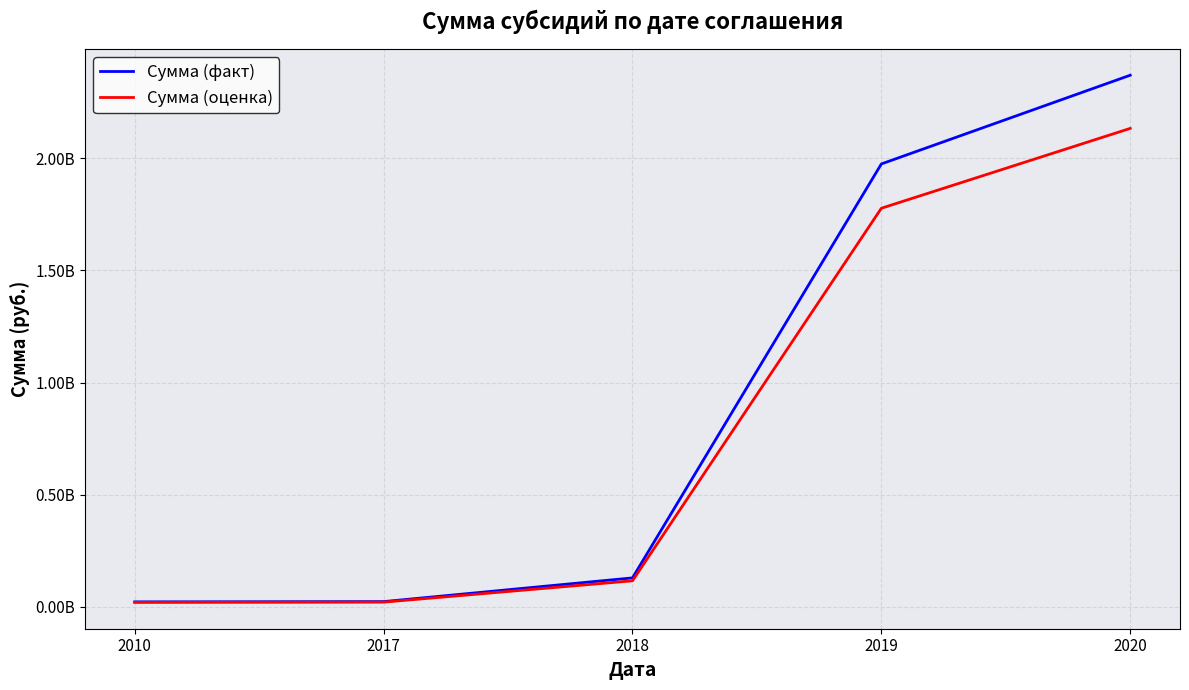

Reading left to right, what are all the values shown in this chart?

Сумма (факт): 2010=22931700.0	2017=24055900.0	2018=129734288.2	2019=1974465357.5	2020=2369812200.0
Сумма (оценка): 2010=20638530.0	2017=21650310.0	2018=116760859.3	2019=1777018821.8	2020=2132830980.0